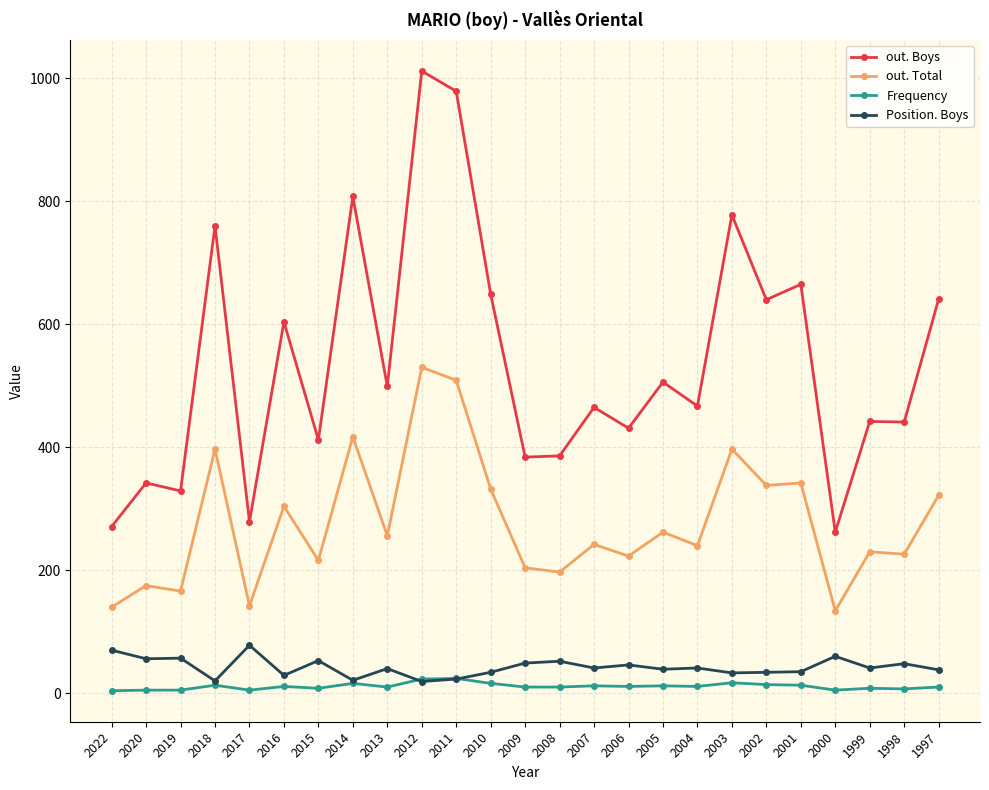

Is it true that out. Boys equals 613 at 2020?

False